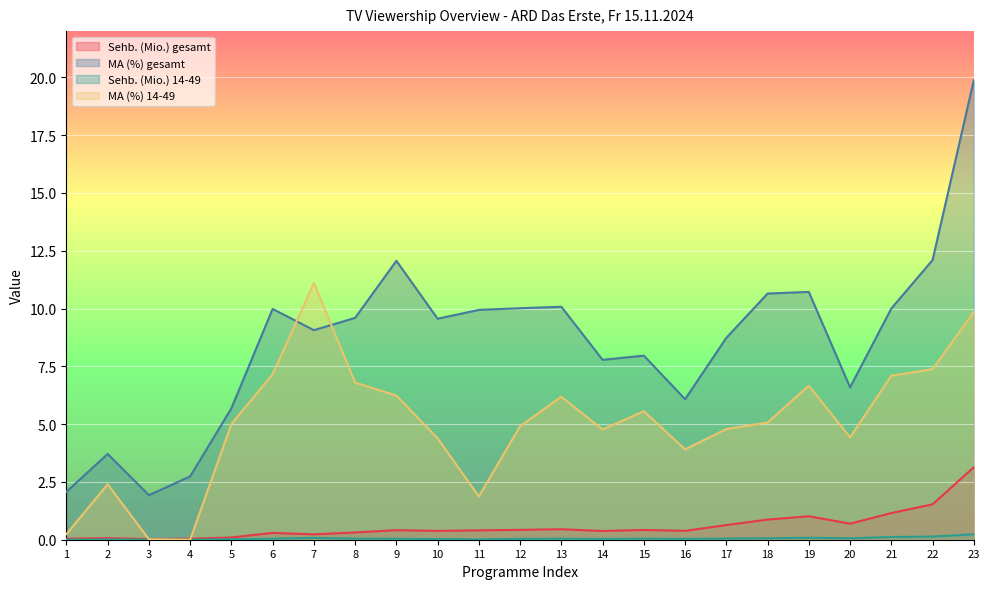

How many interior local valleys does the Sehb. (Mio.) 14-49 series have?

5